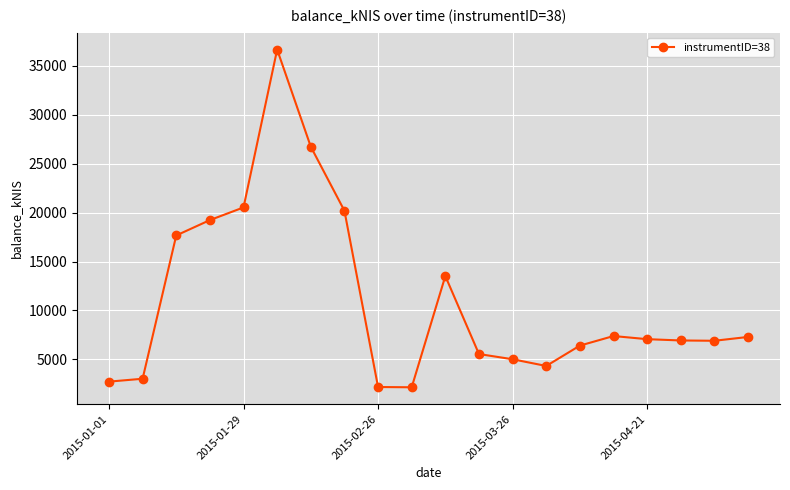

What is the value of the 1st point from the left?

2718.9